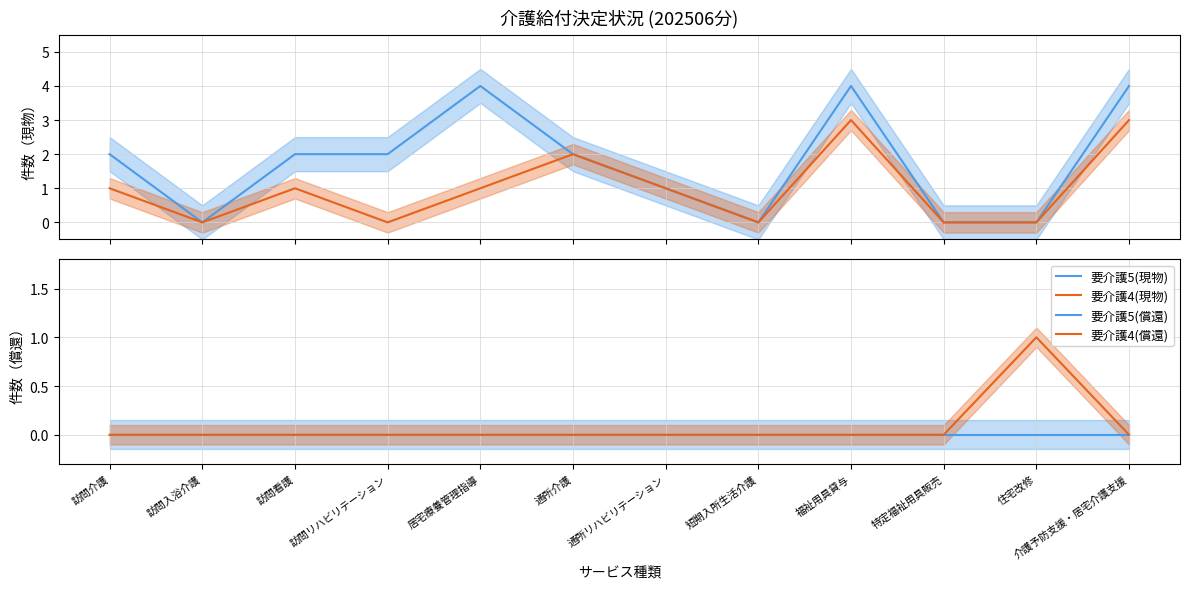

Read the 要介護5(現物) value at 福祉用具貸与.

4